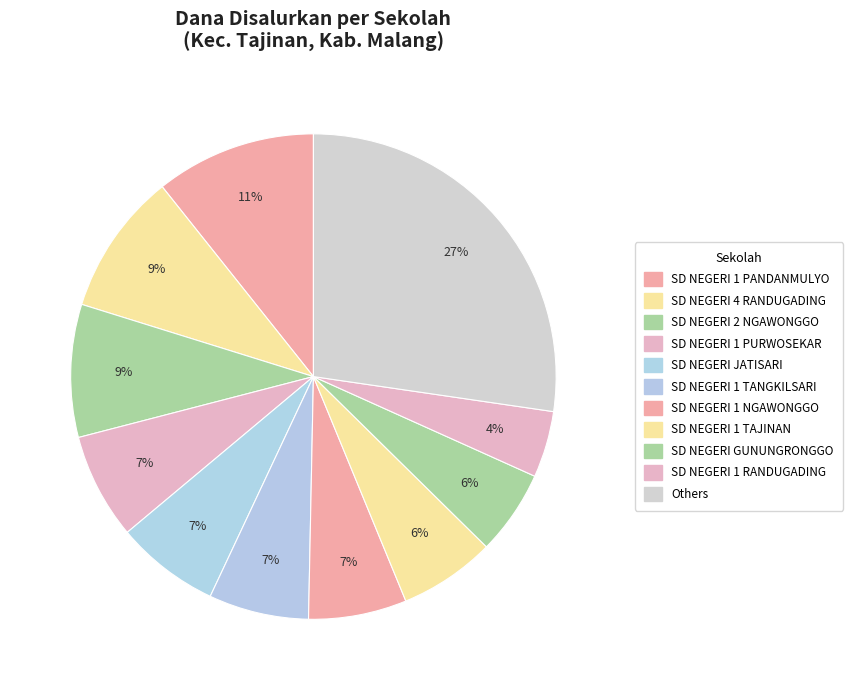

How many segments does this pie chart have?

11